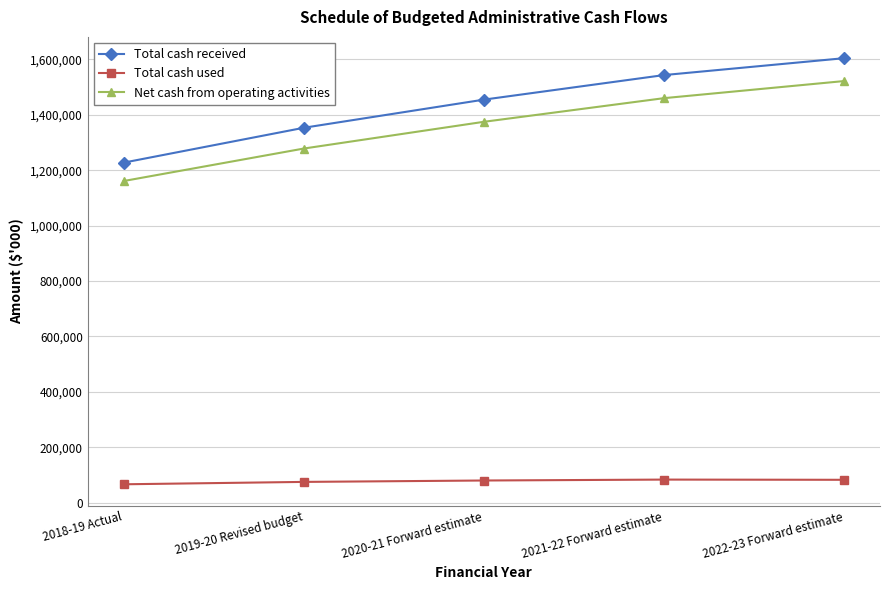

What is the sum of all Net cash from operating activities values?

6794995